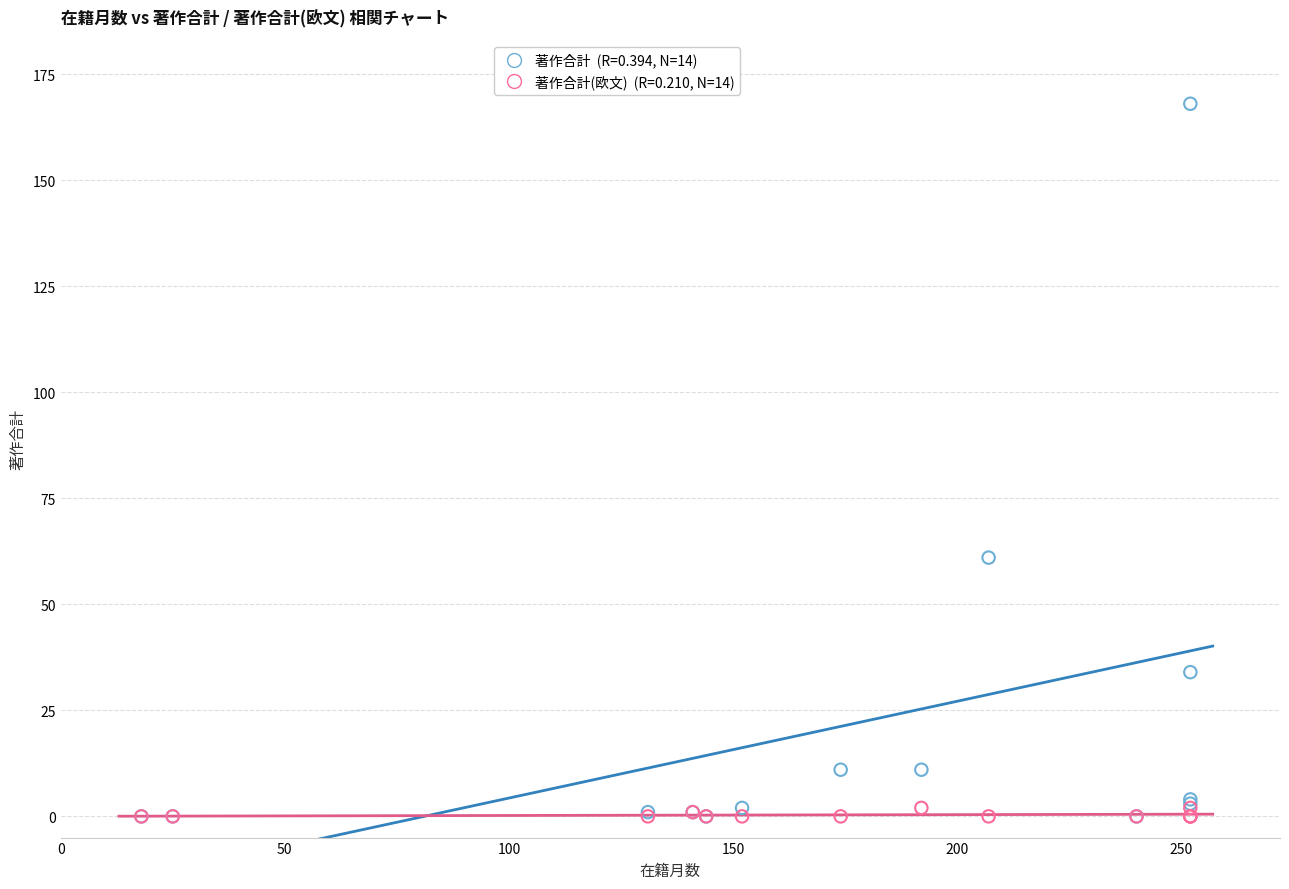

Across all series, what Y value is closest to 84?

61